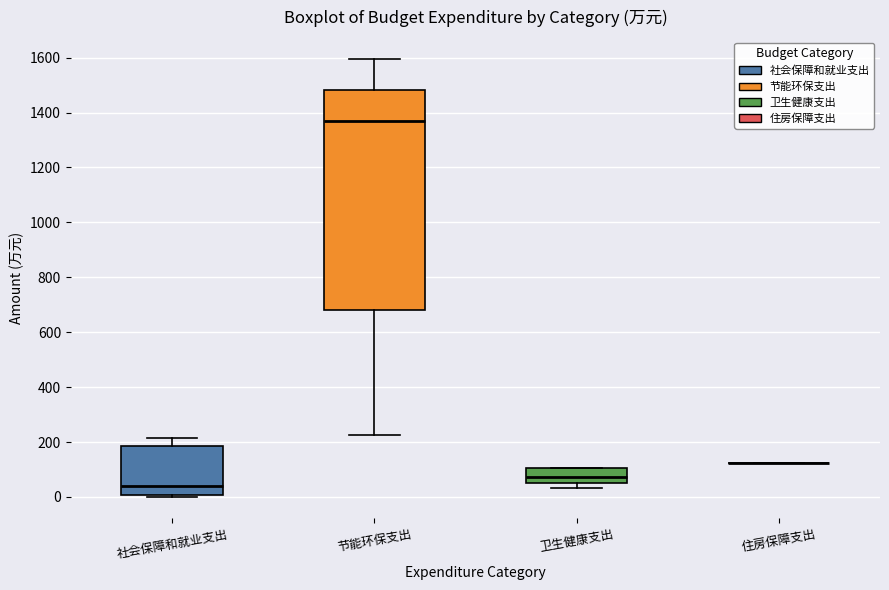

Which box is the tallest, from its lower edge to its upper edge?

节能环保支出